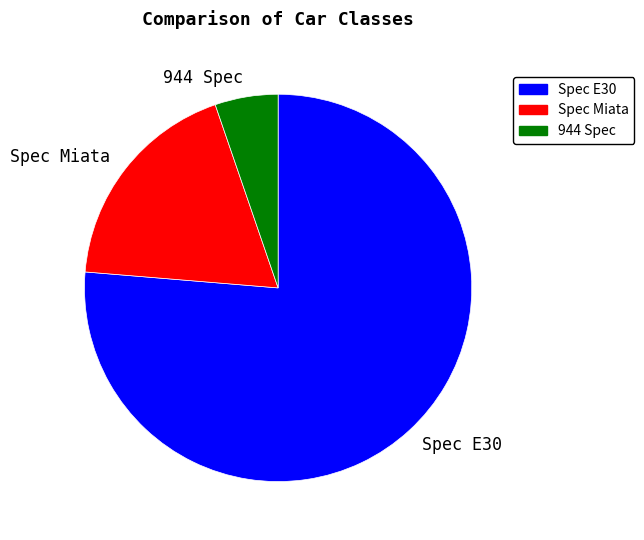

True or false: Spec Miata accounts for 32% of the total.

False